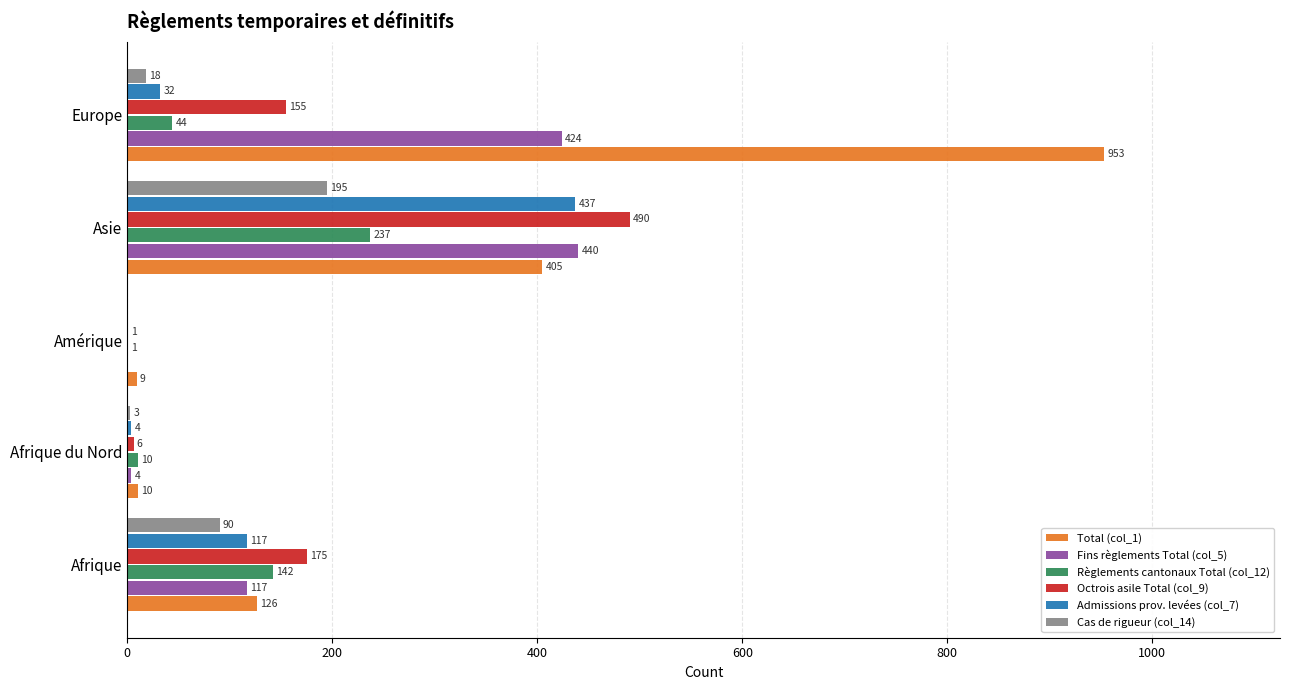

Count the number of categories in the chart.

5